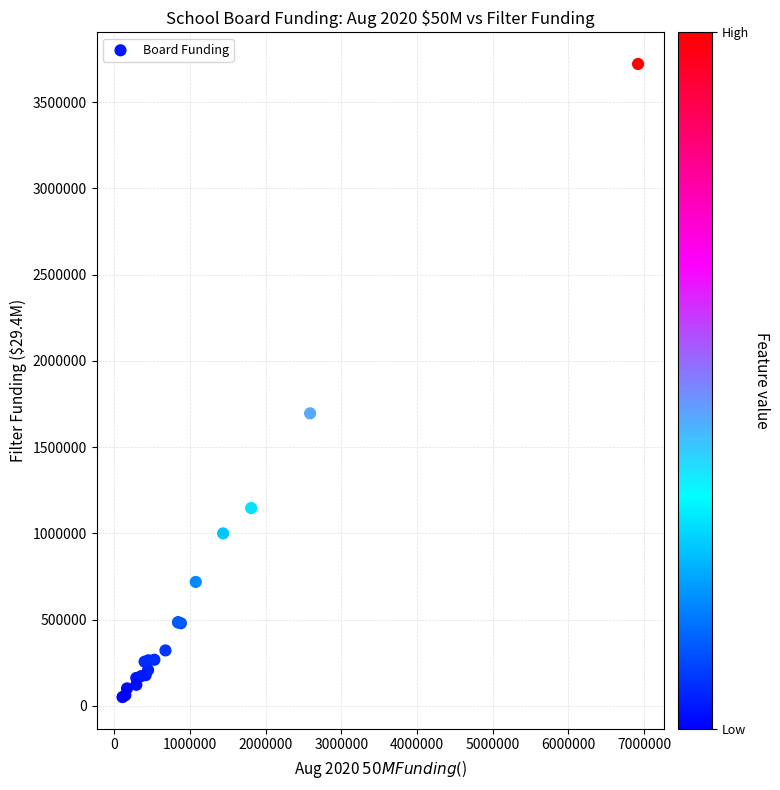

What Y value in the scatter plot is closest to 1886138?

1696047